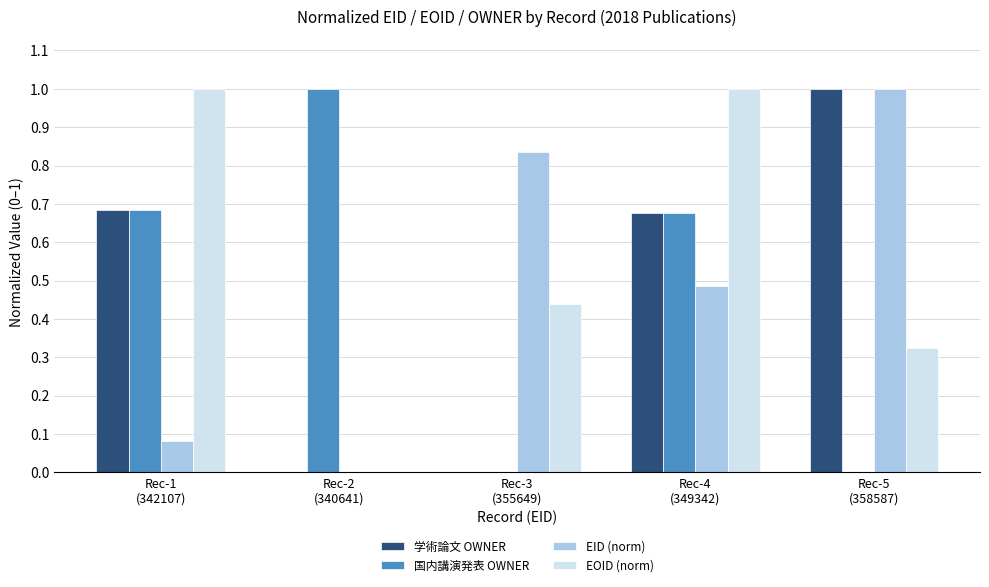

What is the sum of all EID (norm) values?

2.4